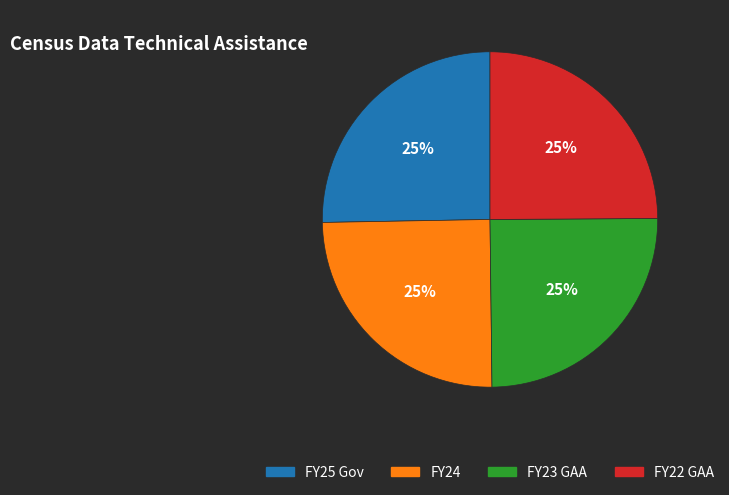

To the nearest percent, what is the average slice percentage?

25%